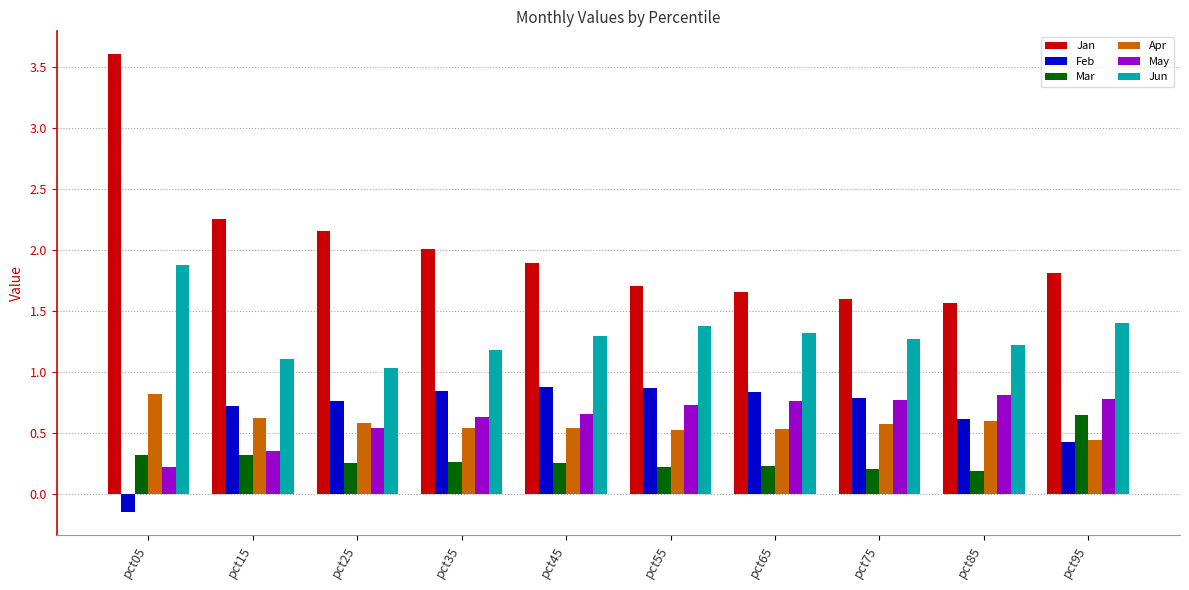

True or false: May has a value of 0.4 at pct15.

True